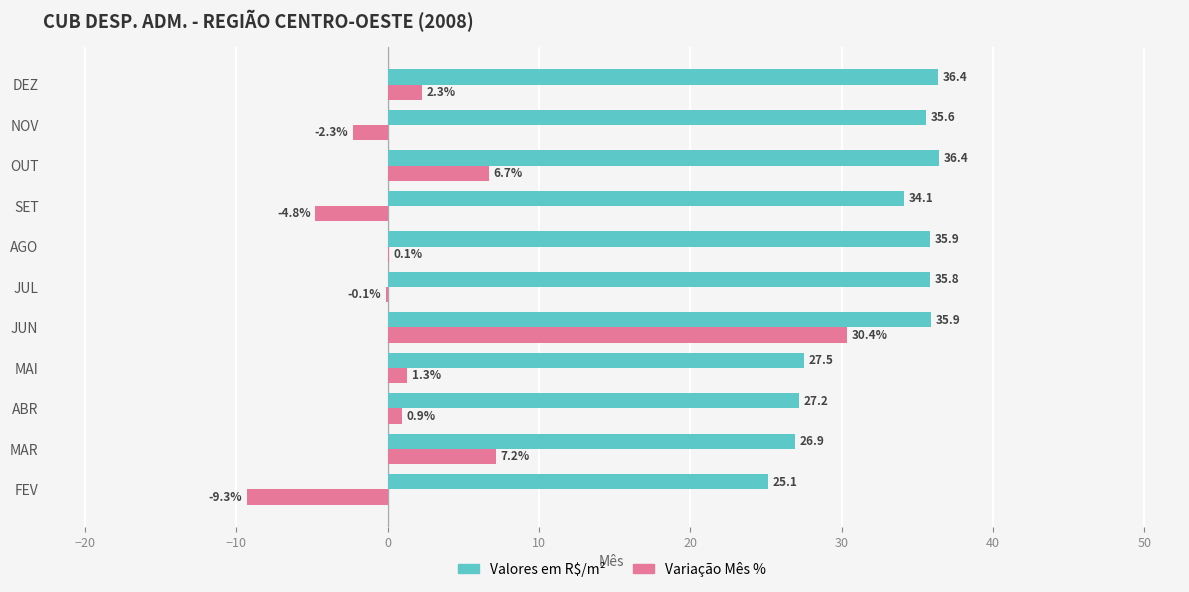

How many positive values does the Variação Mês % series have?

7